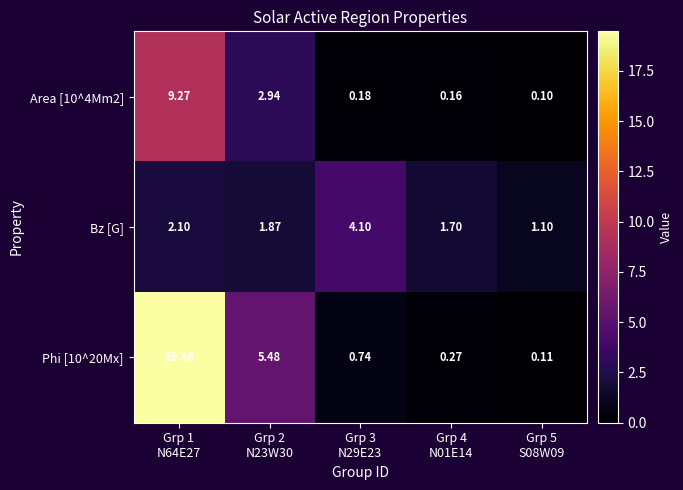

How many categories are shown in the chart?

5